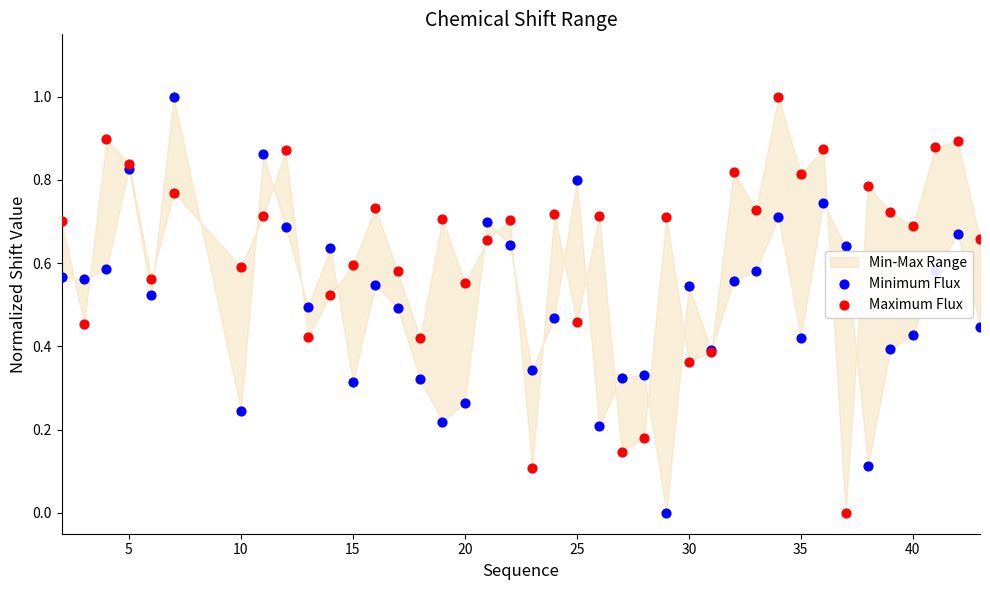

What are all the series names shown in the legend?

Minimum Flux, Maximum Flux